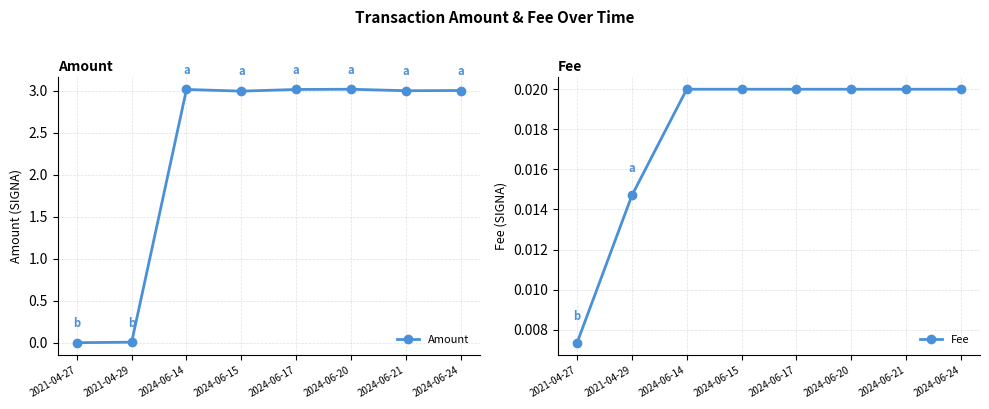

How many data points in Amount are less than 3?

4